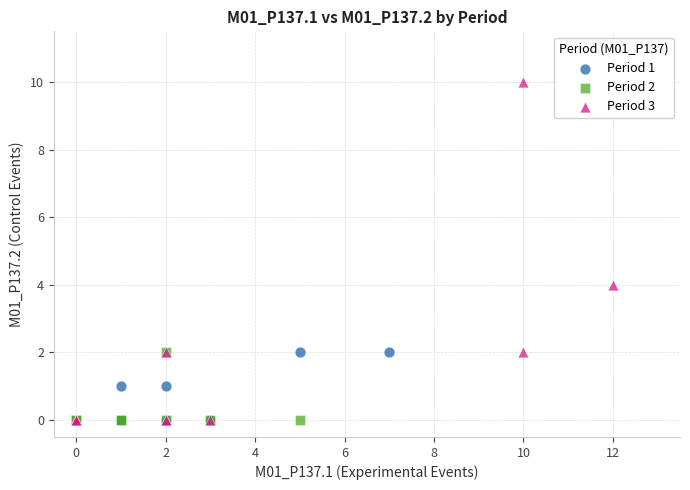

Which series has the largest Y range (max minus min)?

Period 3